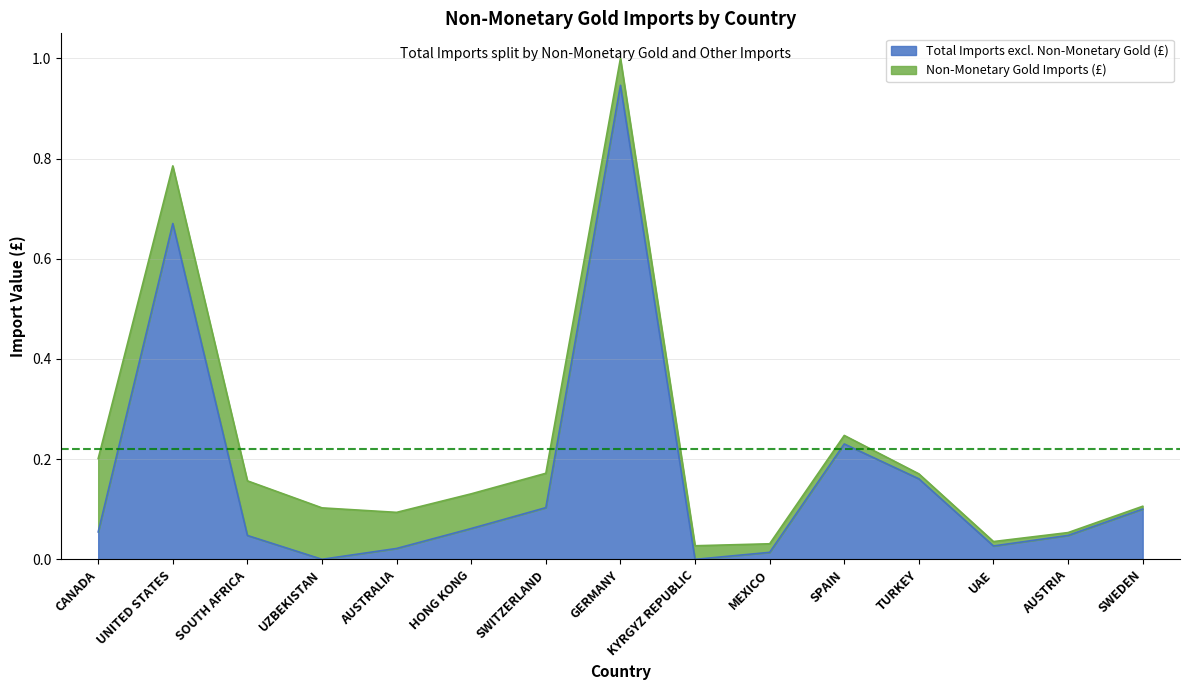

What is the approximate value at HONG KONG?

0.1